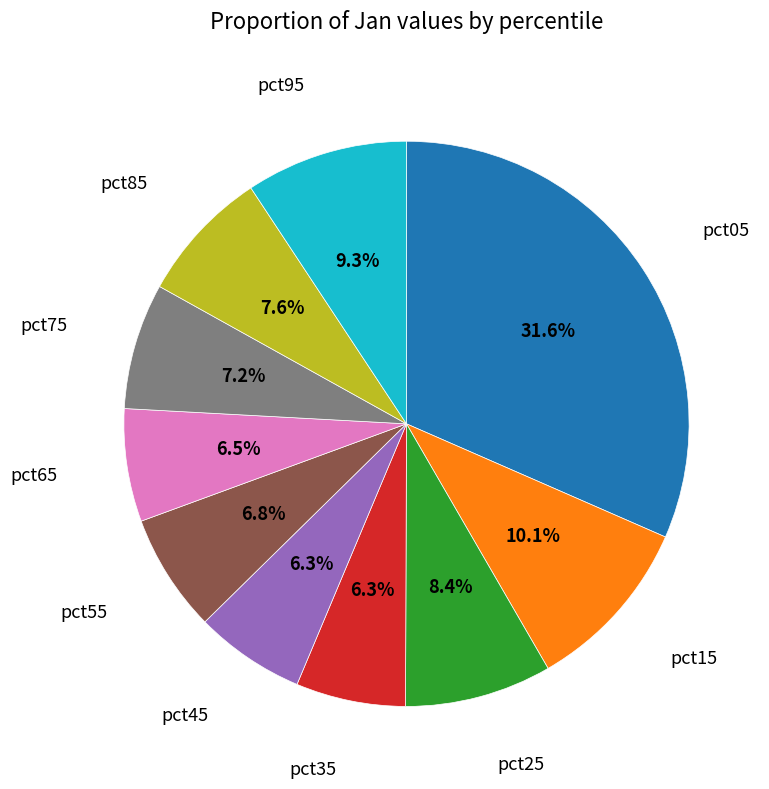

Is there a majority slice in this chart?

No